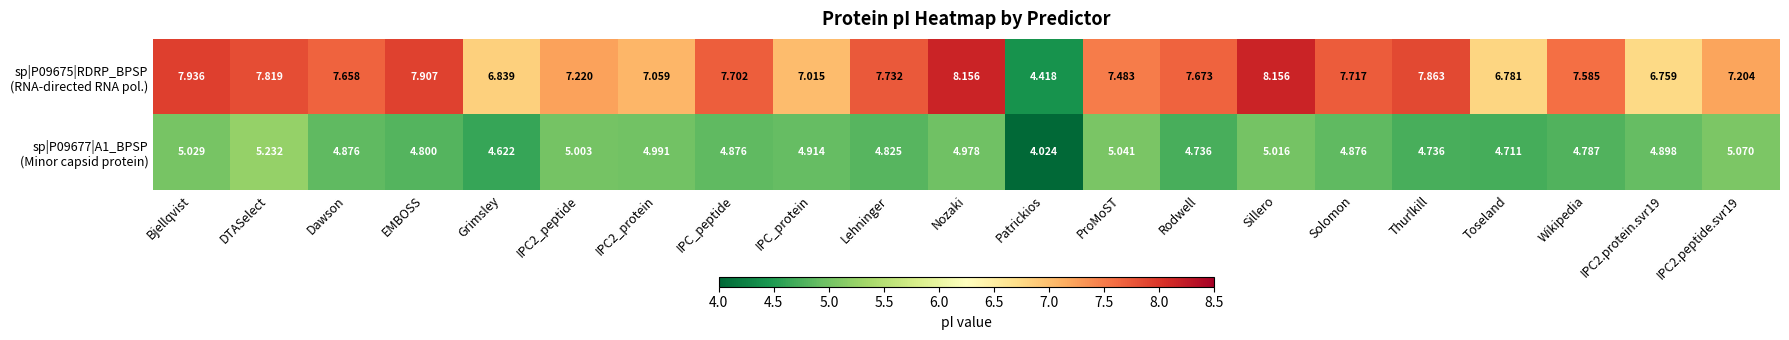

Which category has the lowest value across all series?

Patrickios